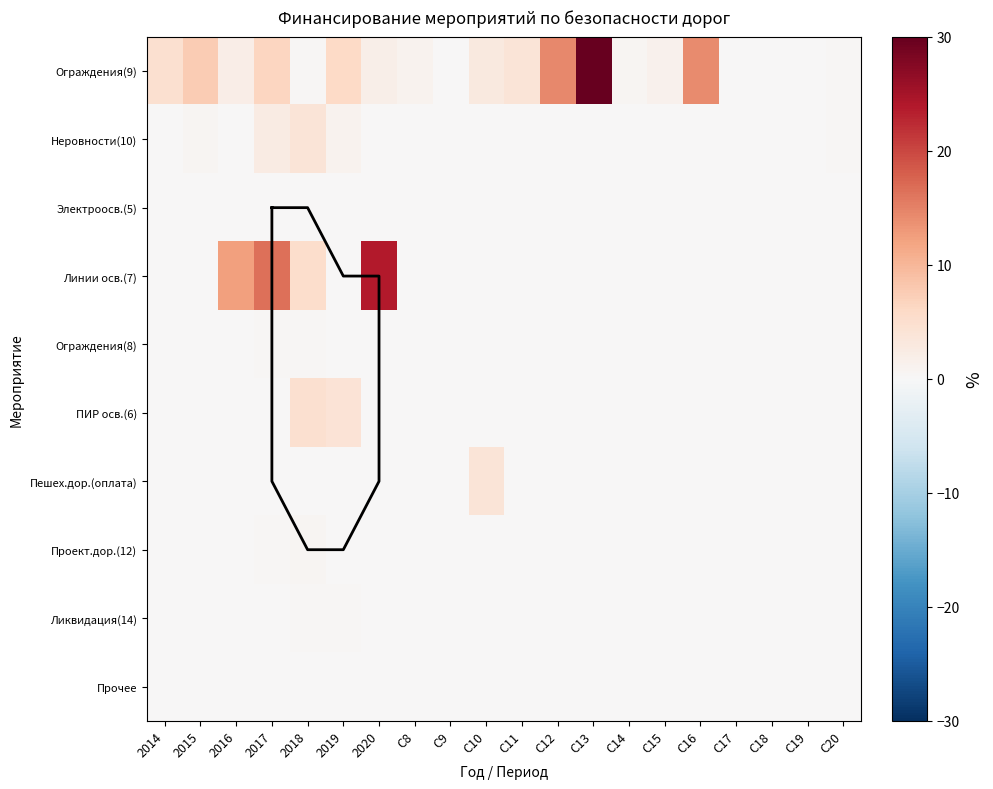

The value of Линии осв.(7) at 2020 is 23.9. True or false?

True